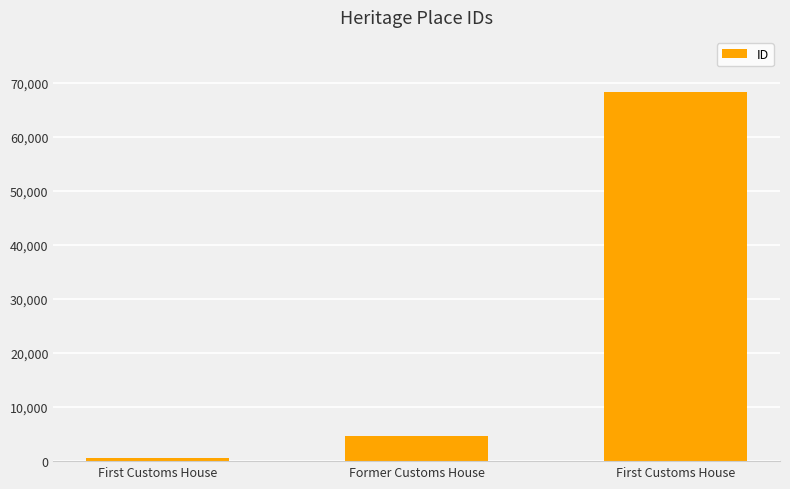

True or false: the data shows 293 at First Customs House.

False